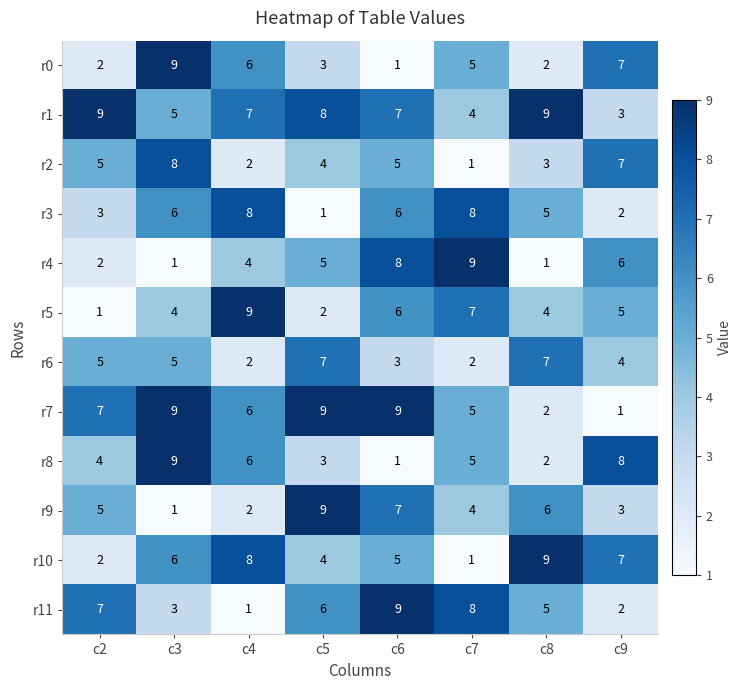

At how many categories does at least one series exceed 4?

8